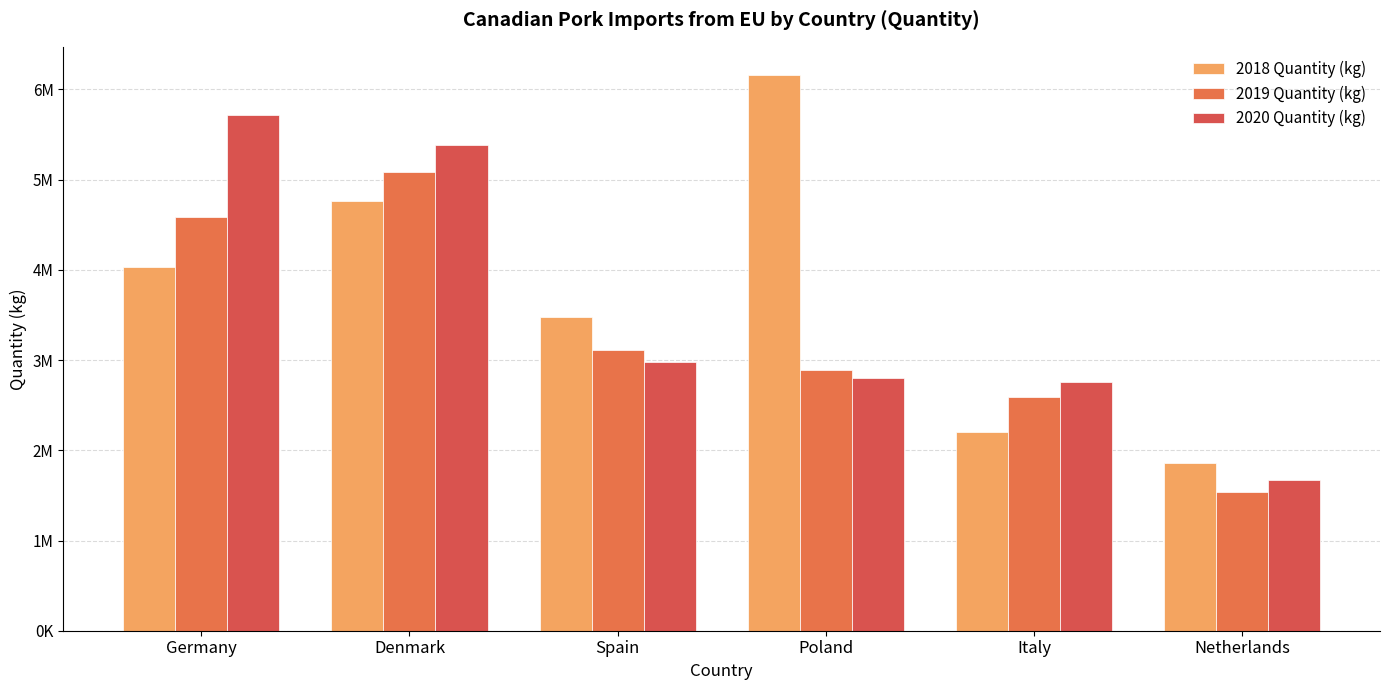

Does the chart contain any negative values?

No